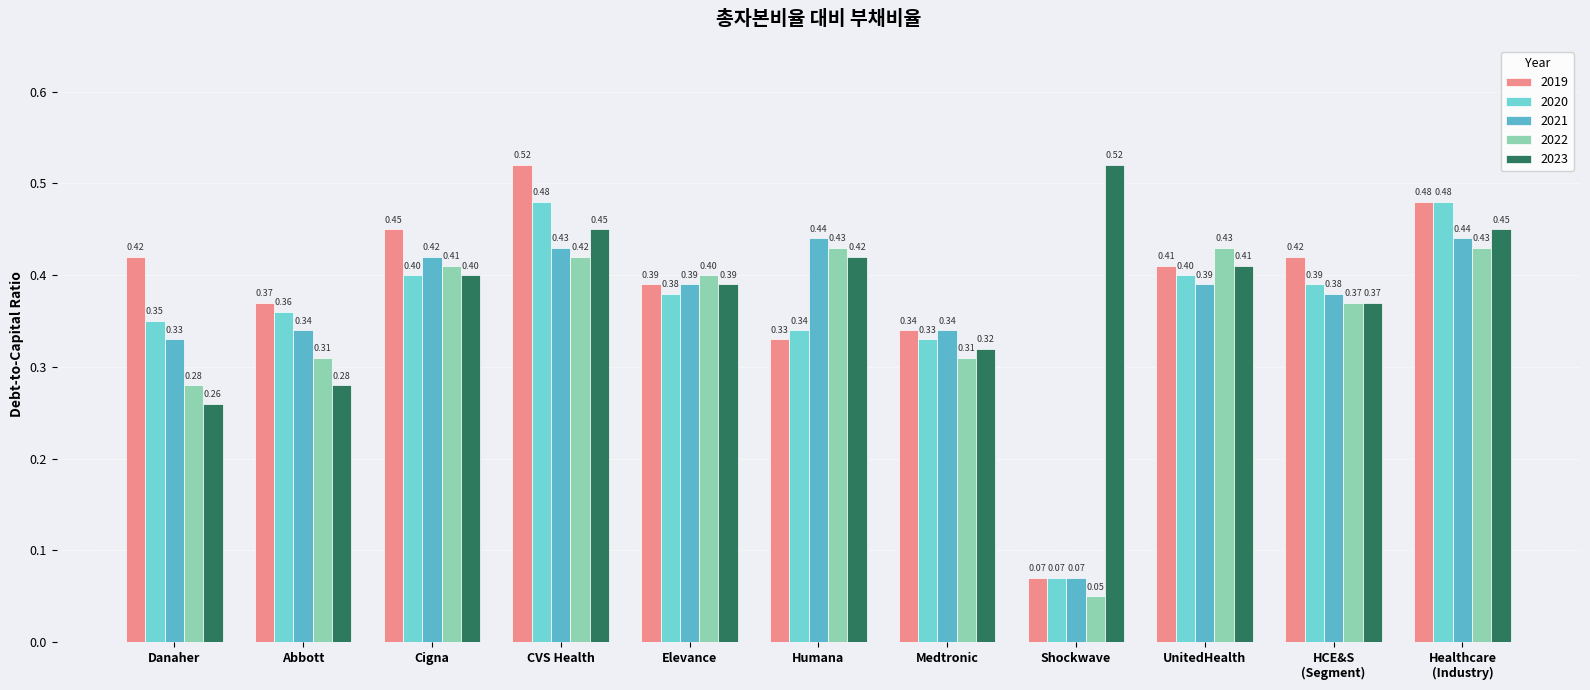

How many bars are there in each group?

5